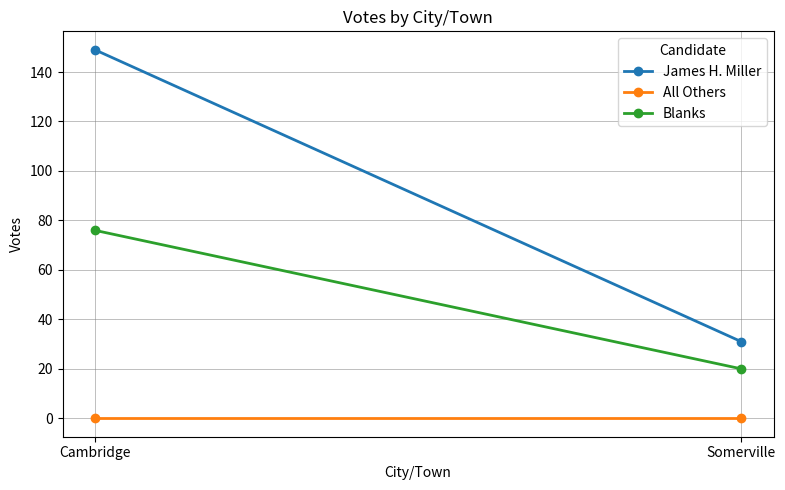

At which label is James H. Miller closest to 90?

Cambridge